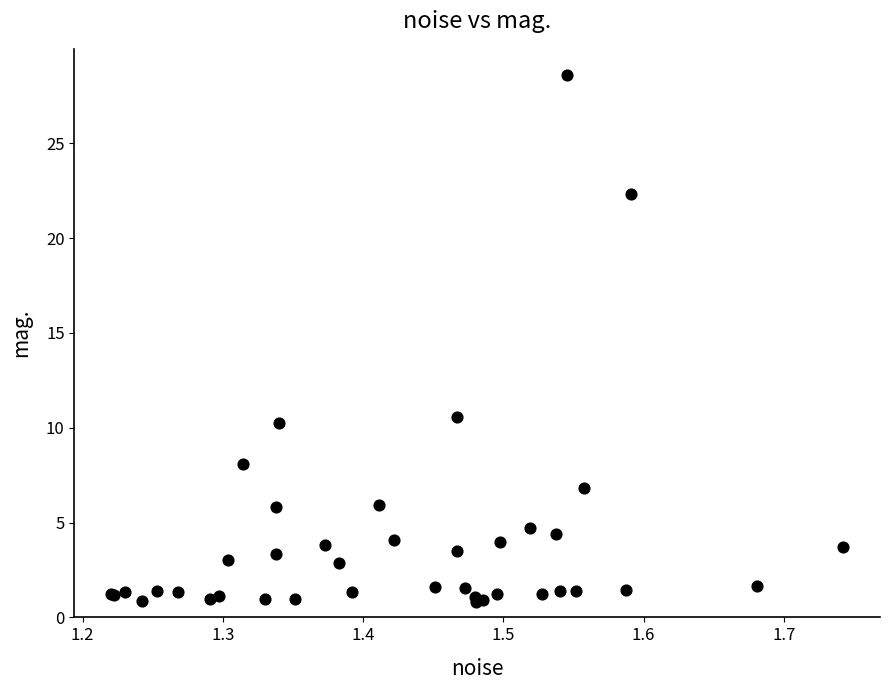

What Y value in the scatter plot is closest to 14?

10.6